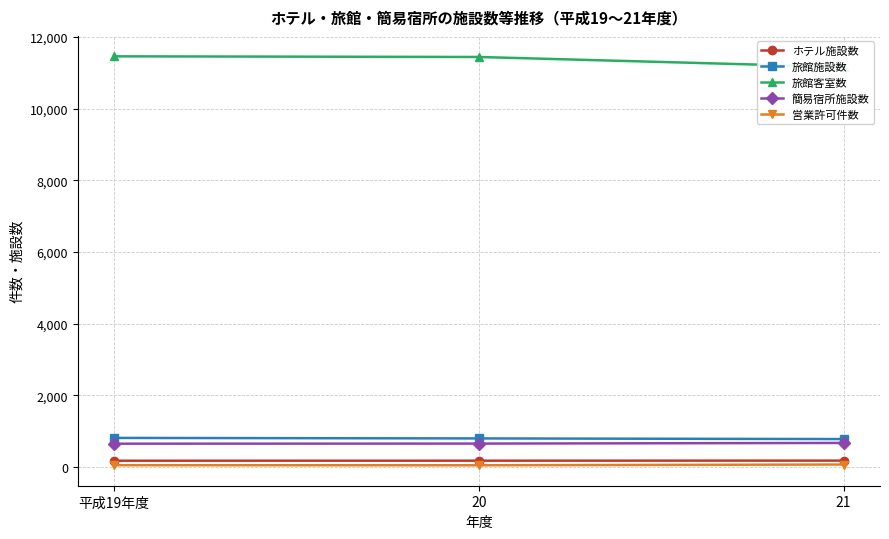

What is the label of the 3rd point from the left?

21